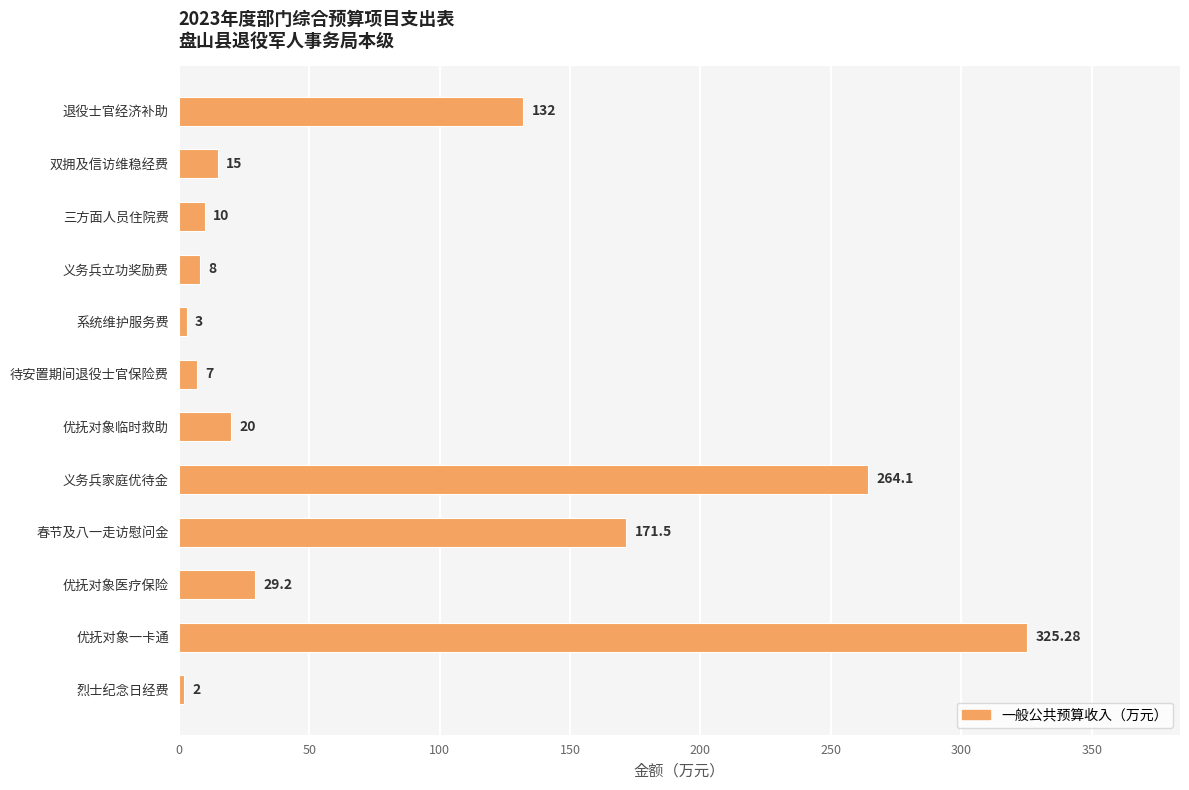

List the labels in order of value, smallest first.

烈士纪念日经费, 系统维护服务费, 待安置期间退役士官保险费, 义务兵立功奖励费, 三方面人员住院费, 双拥及信访维稳经费, 优抚对象临时救助, 优抚对象医疗保险, 退役士官经济补助, 春节及八一走访慰问金, 义务兵家庭优待金, 优抚对象一卡通